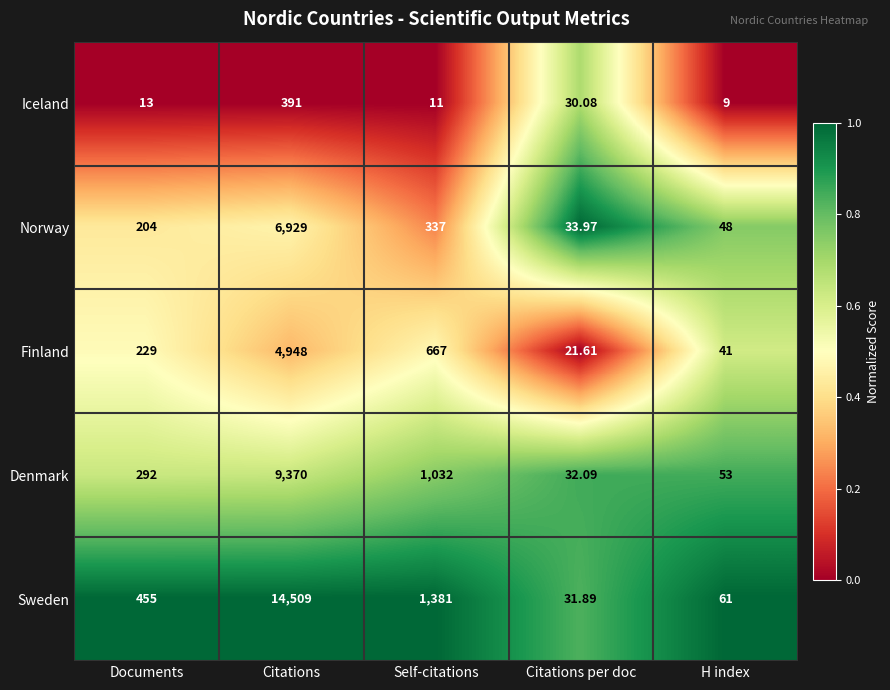

Which series has the widest spread of values?

Sweden